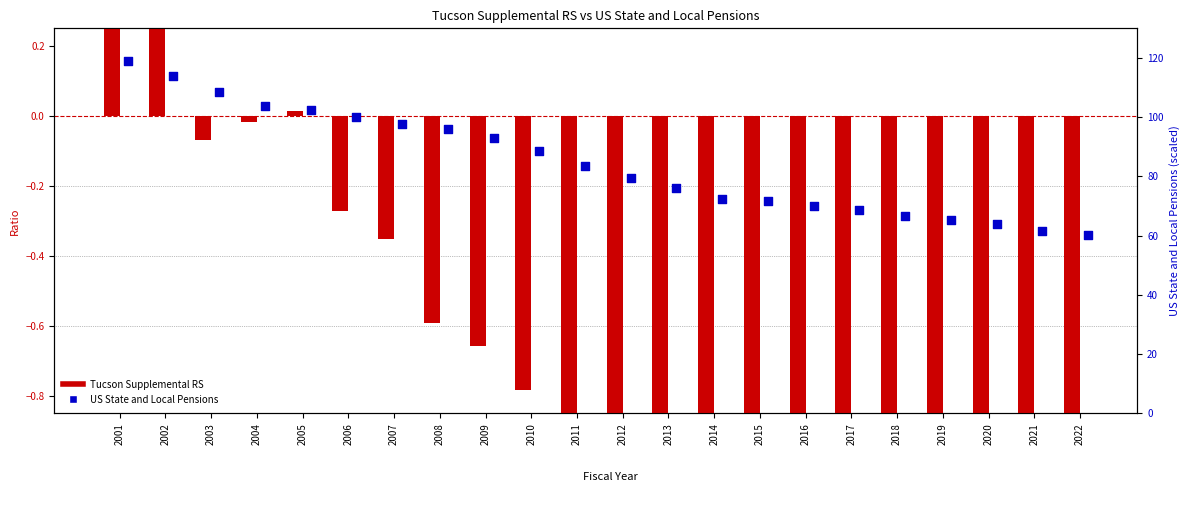

Which series has the largest Y range (max minus min)?

US State and Local Pensions